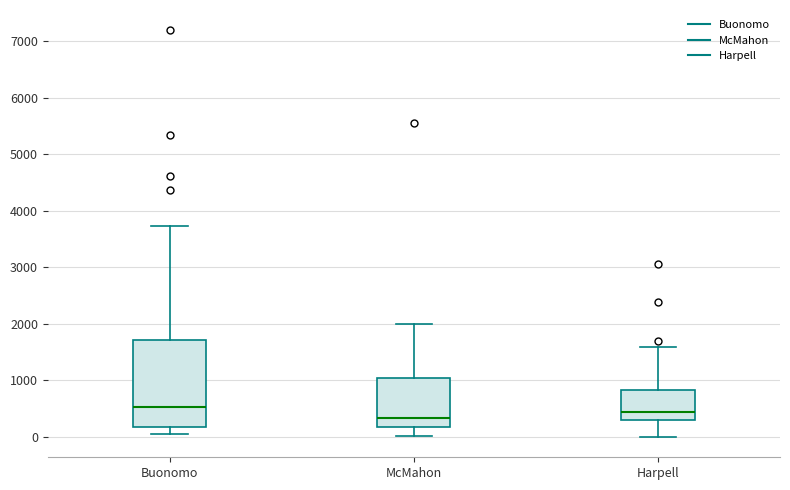

Reading left to right, read every box against the y-axis: the position of its median line, the range the box covers, and the ends of its whiskers. The values are not printed on the chart, so give them approximately, as read against the axis.

Buonomo: median 500, box 200 to 1700, whiskers 0 to 3700
McMahon: median 300, box 200 to 1000, whiskers 0 to 2000
Harpell: median 400, box 300 to 800, whiskers 0 to 1600